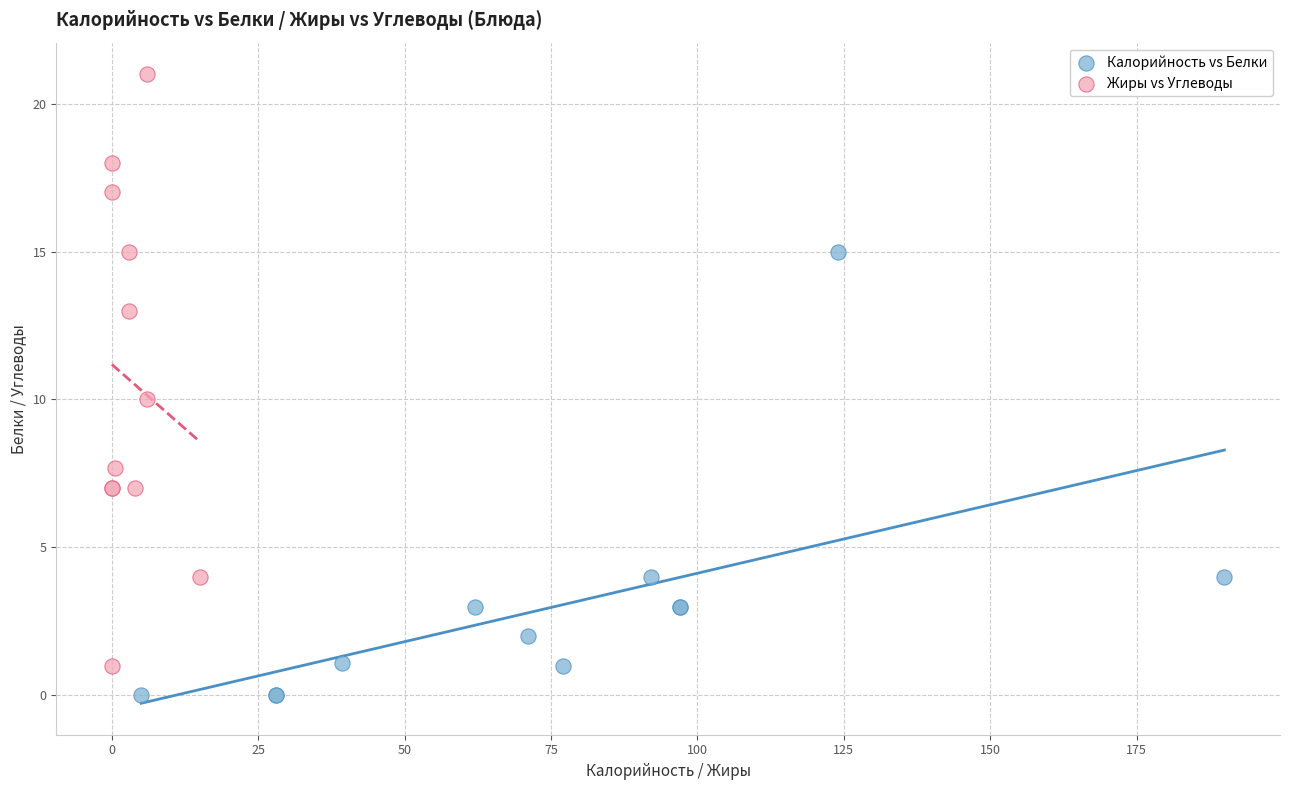

Which series has the largest Y range (max minus min)?

Жиры vs Углеводы